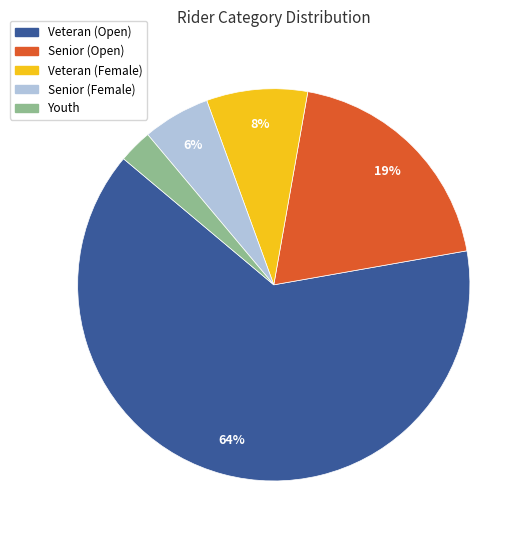

Is there a majority slice in this chart?

Yes